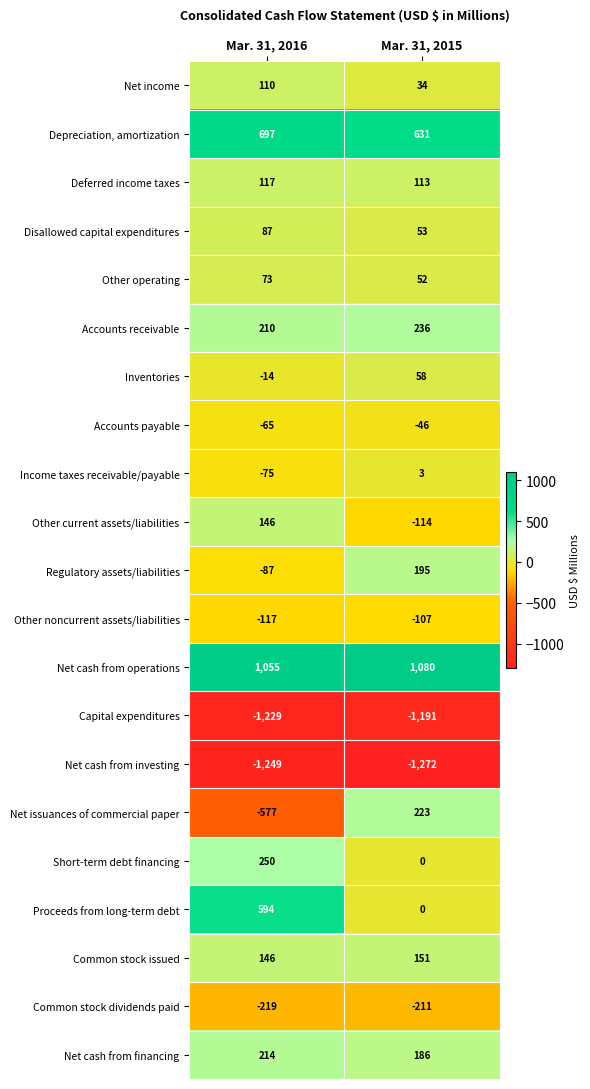

How many distinct data groups are displayed?

21